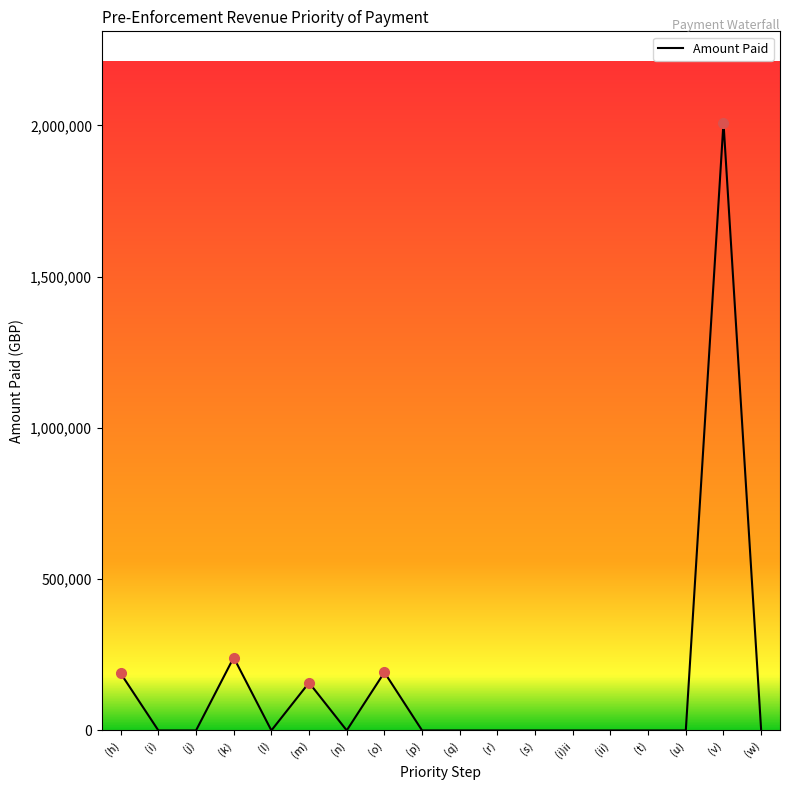

What is the maximum value shown in the chart?

2009635.9